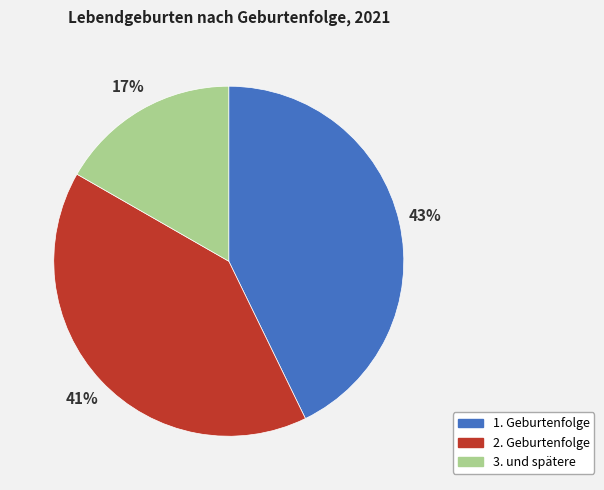

Is there a majority slice in this chart?

No